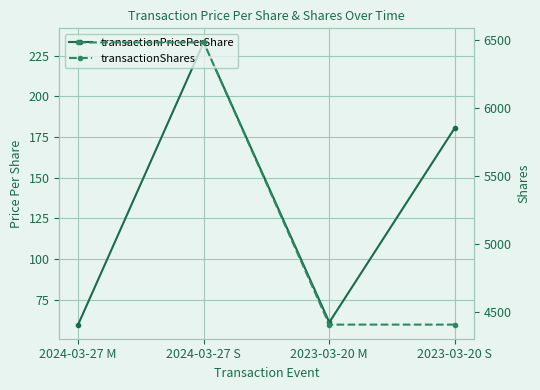

The transactionPricePerShare series shows 33.7 at 2023-03-20 M. True or false?

False